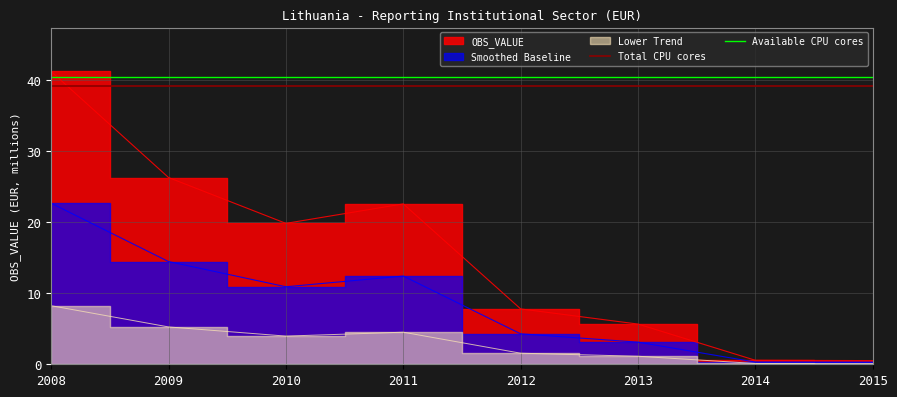

Where is Available CPU cores nearest to the value 40?

2008